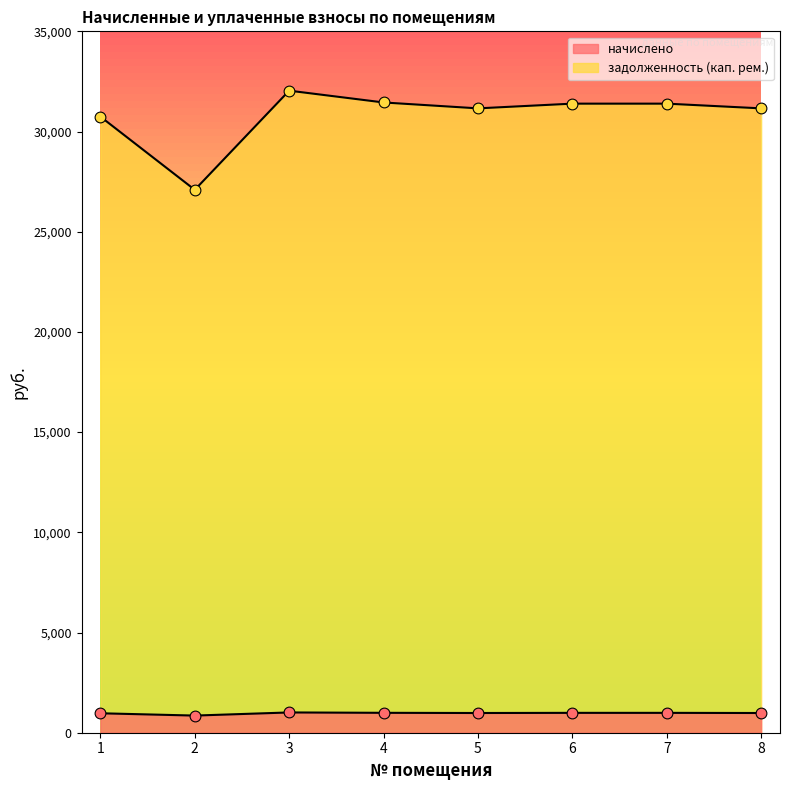

At which category is the sum across all series the highest?

3